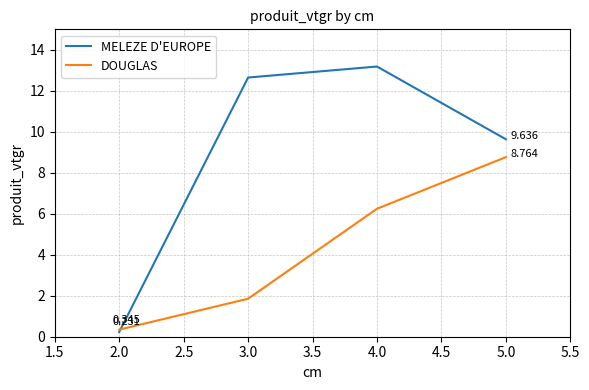

How many times do MELEZE D'EUROPE and DOUGLAS cross each other?

1